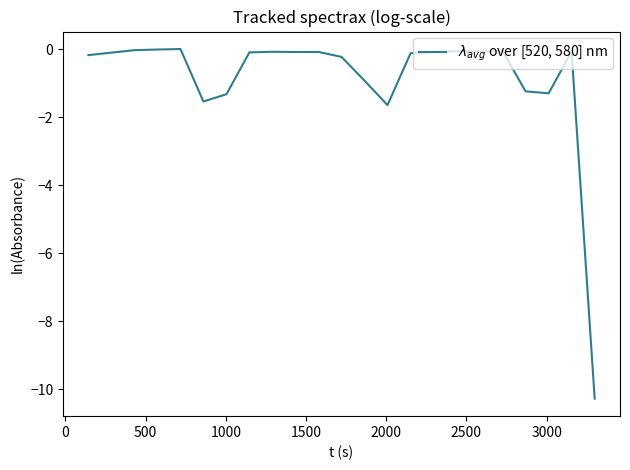

What is the minimum value shown in the chart?

-10.3